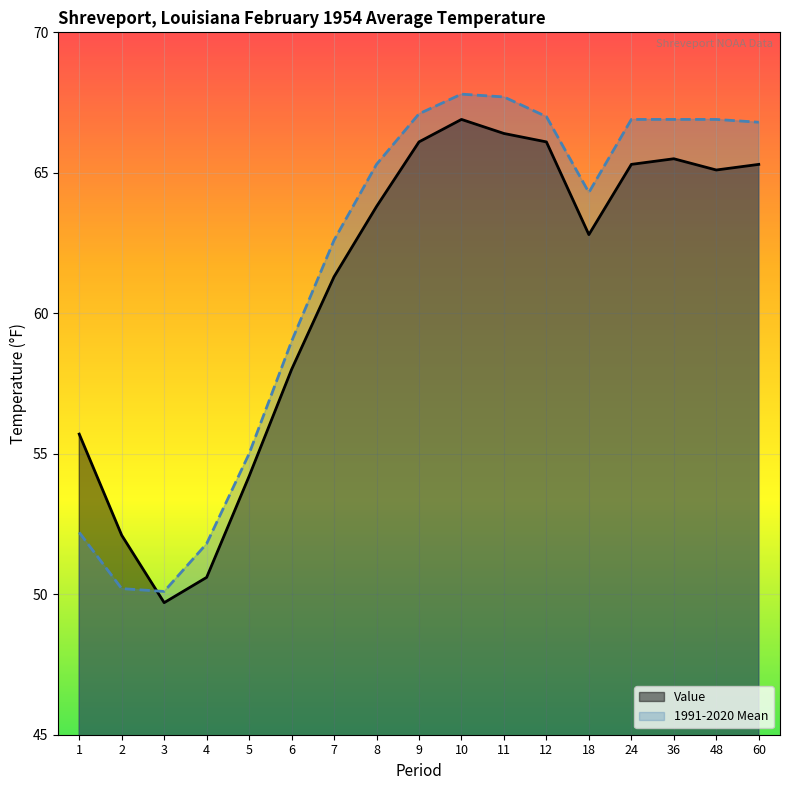

What is the value of the Value point at the 11th from the left?

66.4